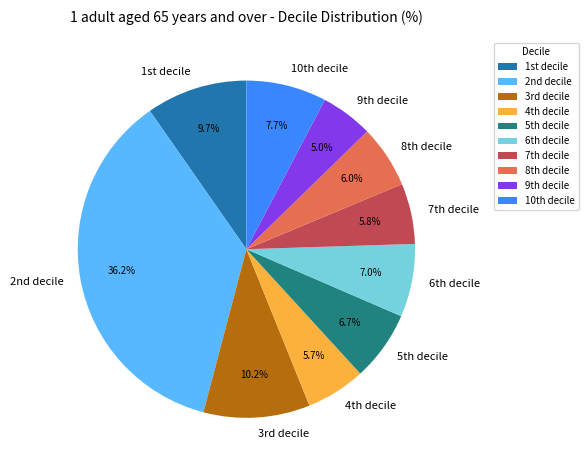

Count the number of slices in the pie.

10